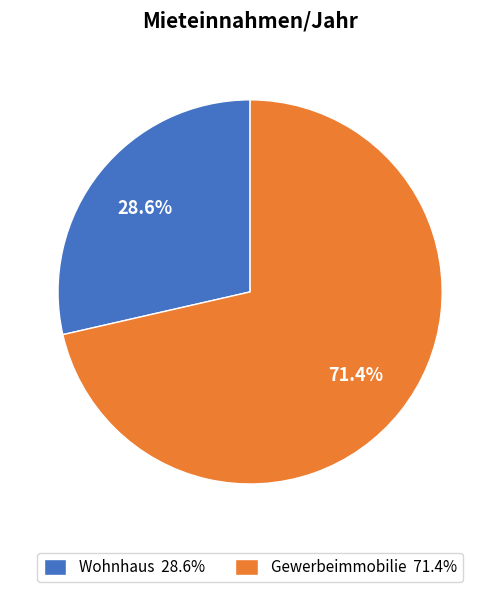

What is the largest slice in the pie chart?

Gewerbeimmobilie